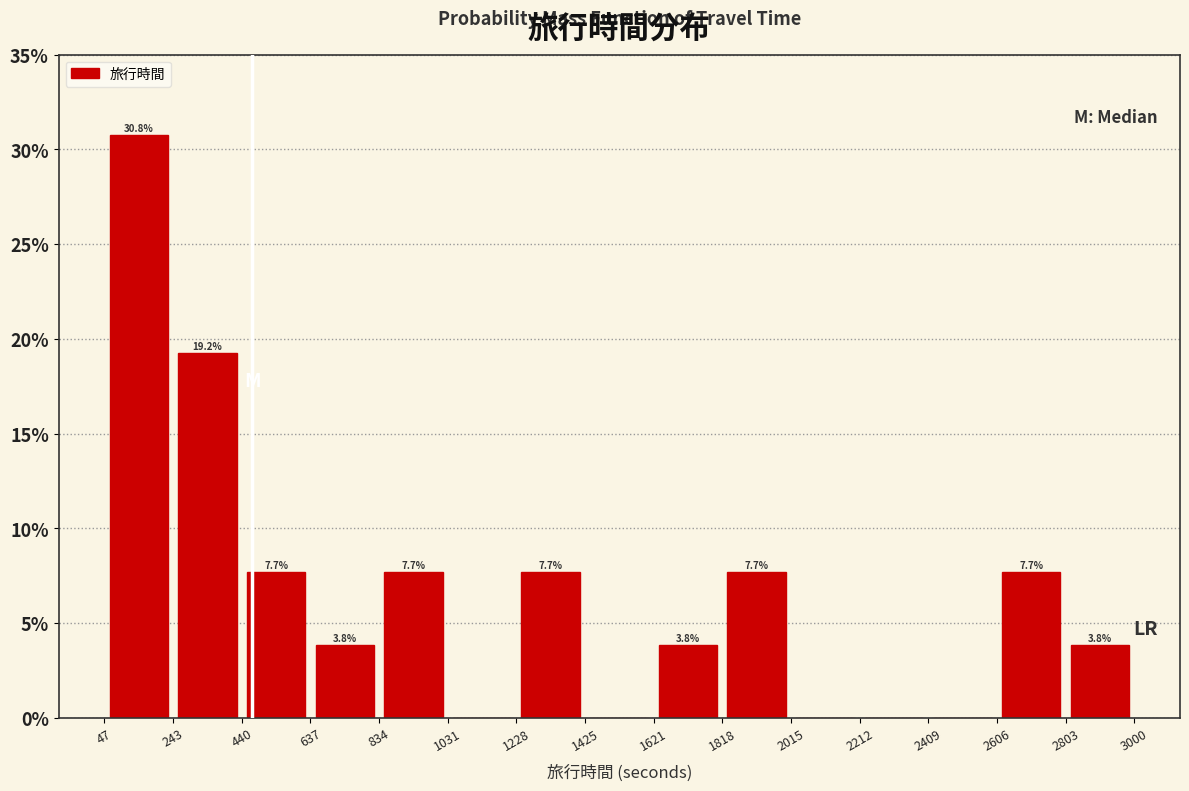

Over which range of the x-axis is the bar tallest?

47 to 243